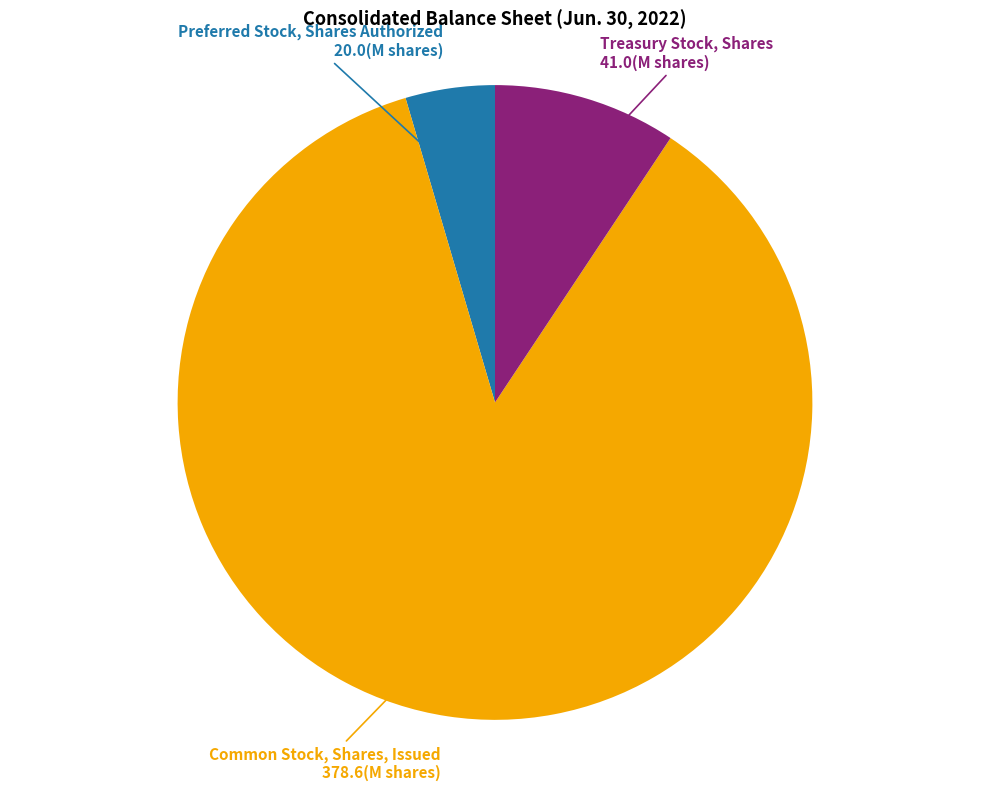

Does Common Stock, Shares, Issued account for over 50% of the chart?

Yes